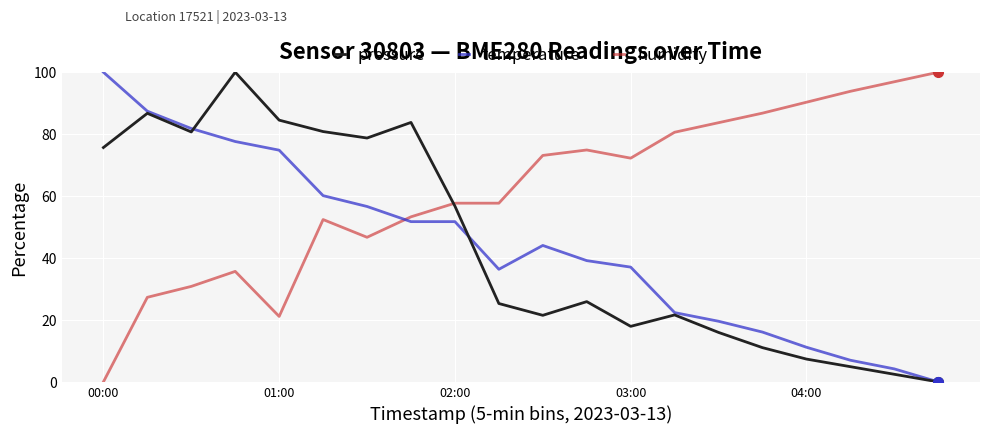

What is the highest value of the temperature series?

100.0